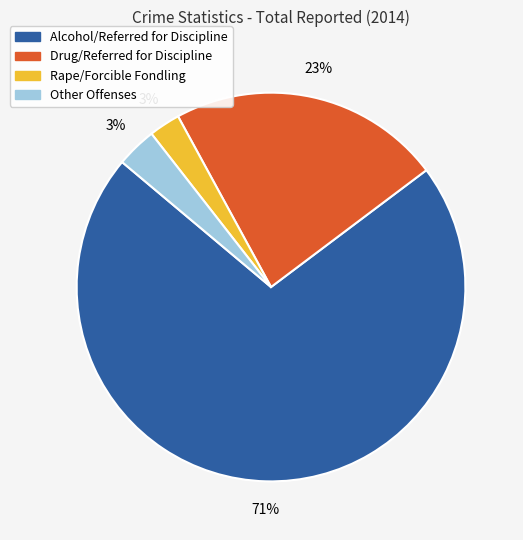

Is there any slice that represents more than half of the pie?

Yes